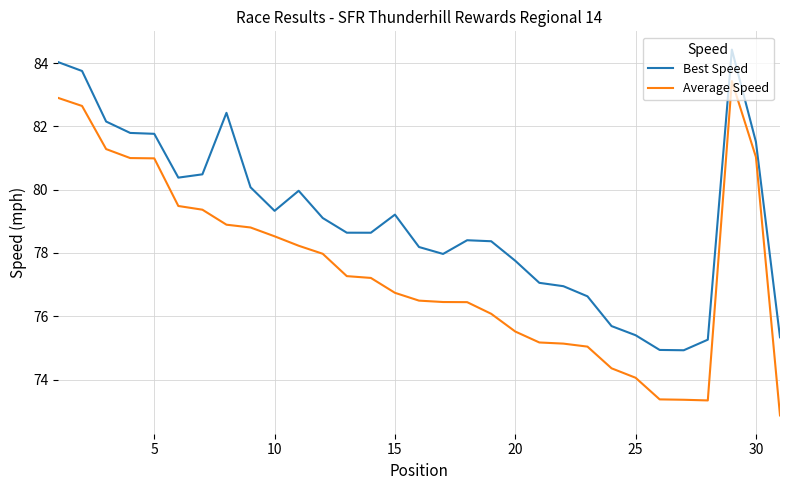

Does the chart have visible grid lines?

Yes